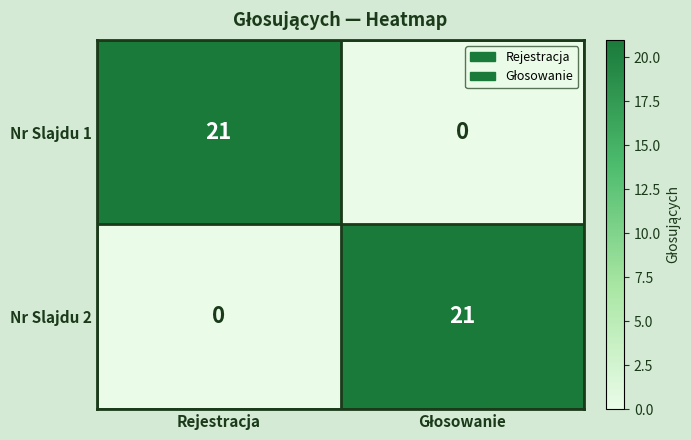

What is the difference between the maximum and minimum values in the Nr Slajdu 2 series?

21